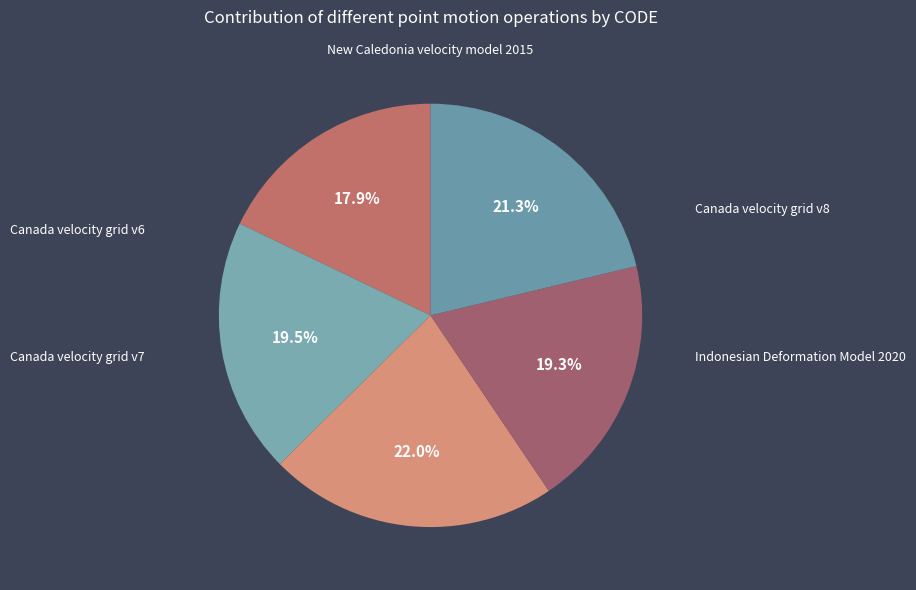

To the nearest percent, what is the difference between the New Caledonia velocity model 2015 and Indonesian Deformation Model 2020 slice percentages?

2%